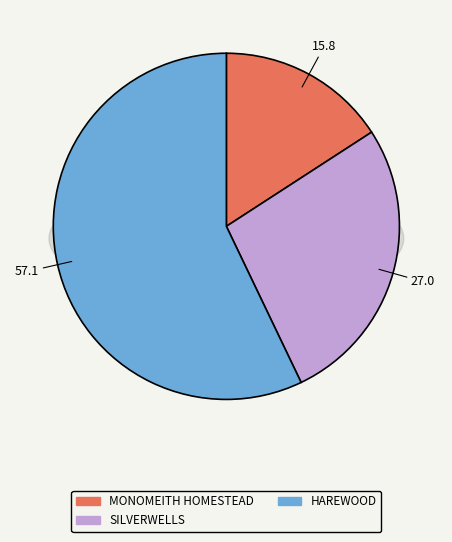

What is the total percentage of HAREWOOD and MONOMEITH HOMESTEAD?

73.0%